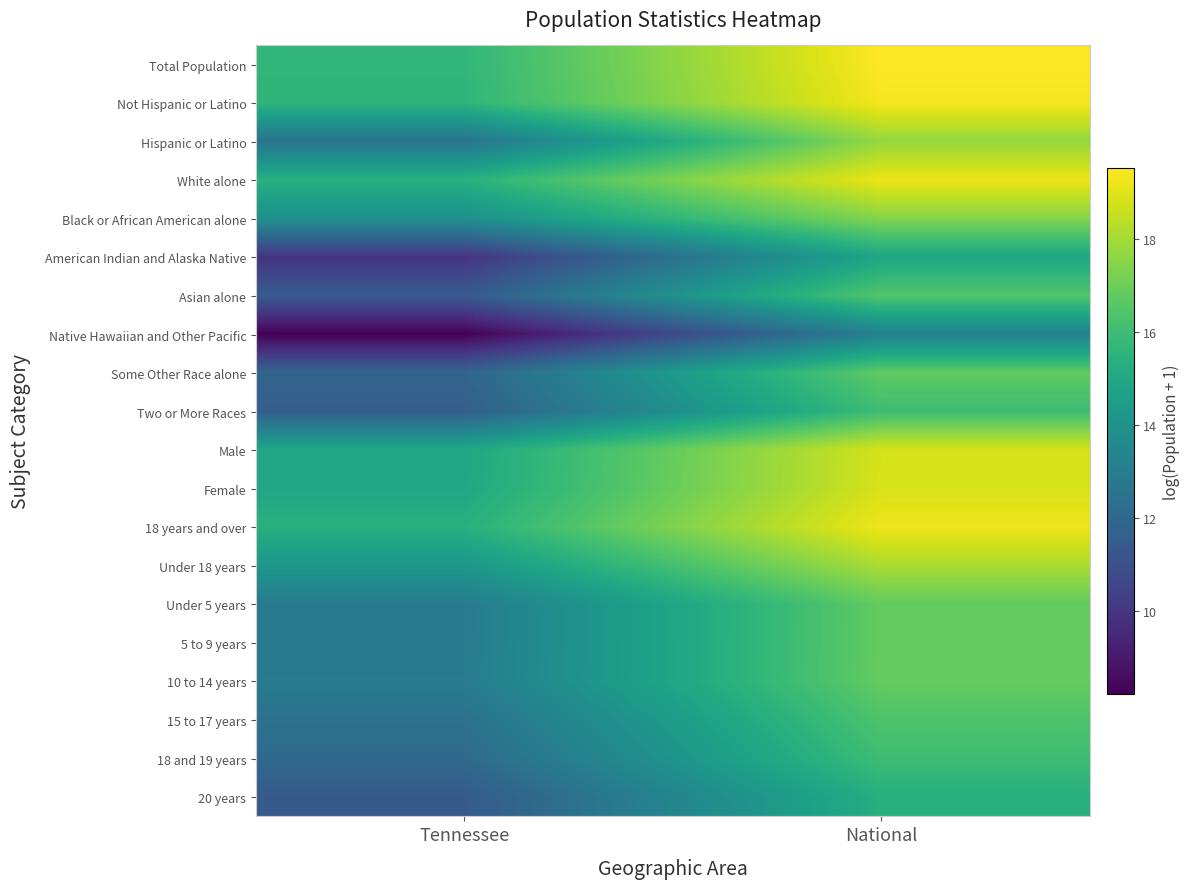

Reading right to left, what are all the values shown in this chart?

Total Population: National=19.5	Tennessee=15.7
Not Hispanic or Latino: National=19.4	Tennessee=15.6
Hispanic or Latino: National=17.7	Tennessee=12.6
White alone: National=19.2	Tennessee=15.4
Black or African American alone: National=17.5	Tennessee=13.9
American Indian and Alaska Native: National=14.9	Tennessee=9.9
Asian alone: National=16.5	Tennessee=11.4
Native Hawaiian and Other Pacific: National=13.2	Tennessee=8.2
Some Other Race alone: National=16.8	Tennessee=11.9
Two or More Races: National=16.0	Tennessee=11.6
Male: National=18.8	Tennessee=14.9
Female: National=18.9	Tennessee=15.0
18 years and over: National=19.3	Tennessee=15.4
Under 18 years: National=18.1	Tennessee=14.2
Under 5 years: National=16.8	Tennessee=12.9
5 to 9 years: National=16.8	Tennessee=12.9
10 to 14 years: National=16.8	Tennessee=12.9
15 to 17 years: National=16.4	Tennessee=12.5
18 and 19 years: National=16.0	Tennessee=12.1
20 years: National=15.3	Tennessee=11.4